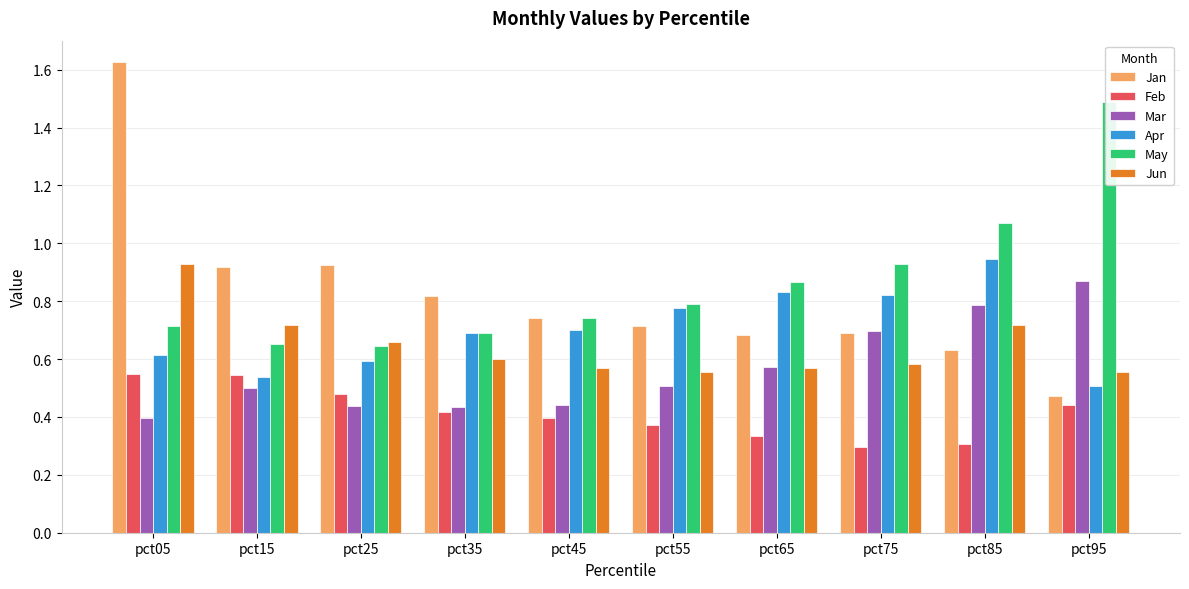

What is the difference between the maximum and minimum values in the Jan series?

1.2